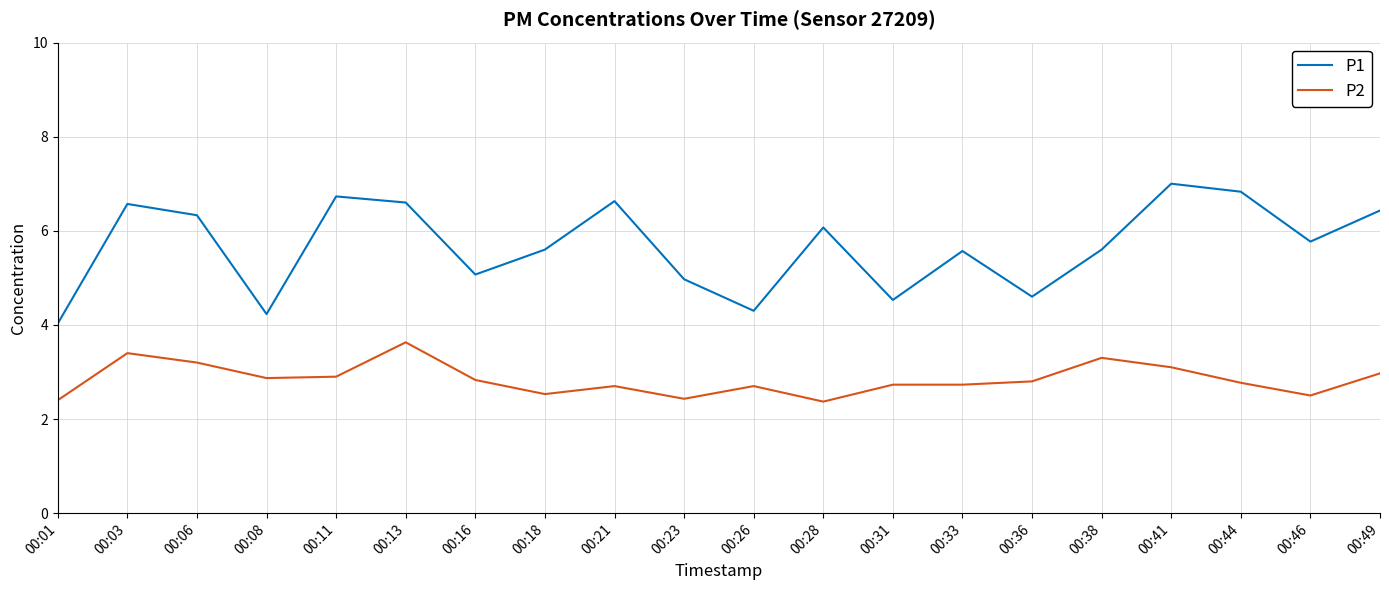

Rank the series by their average value, from lowest to highest.

P2, P1